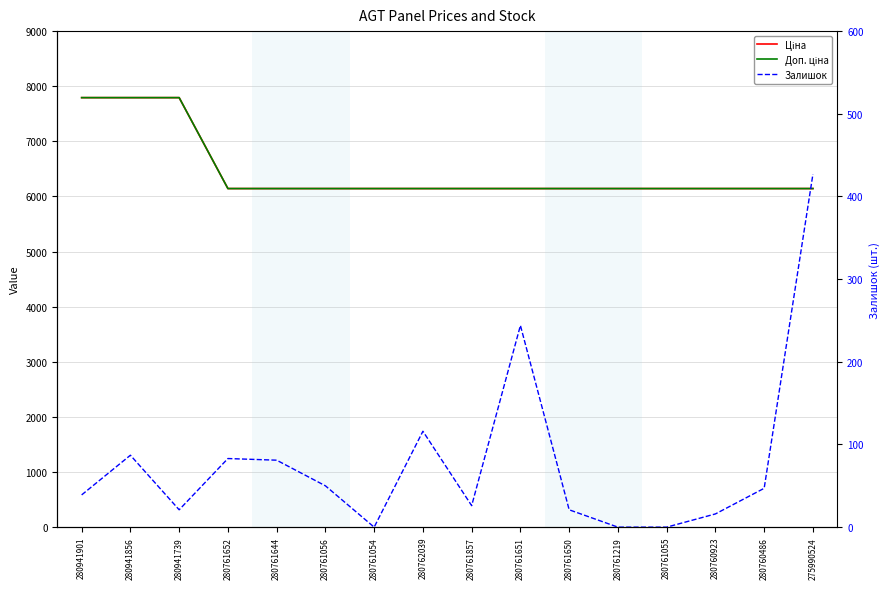

What is the value of the Ціна point at the 5th from the left?

6143.2